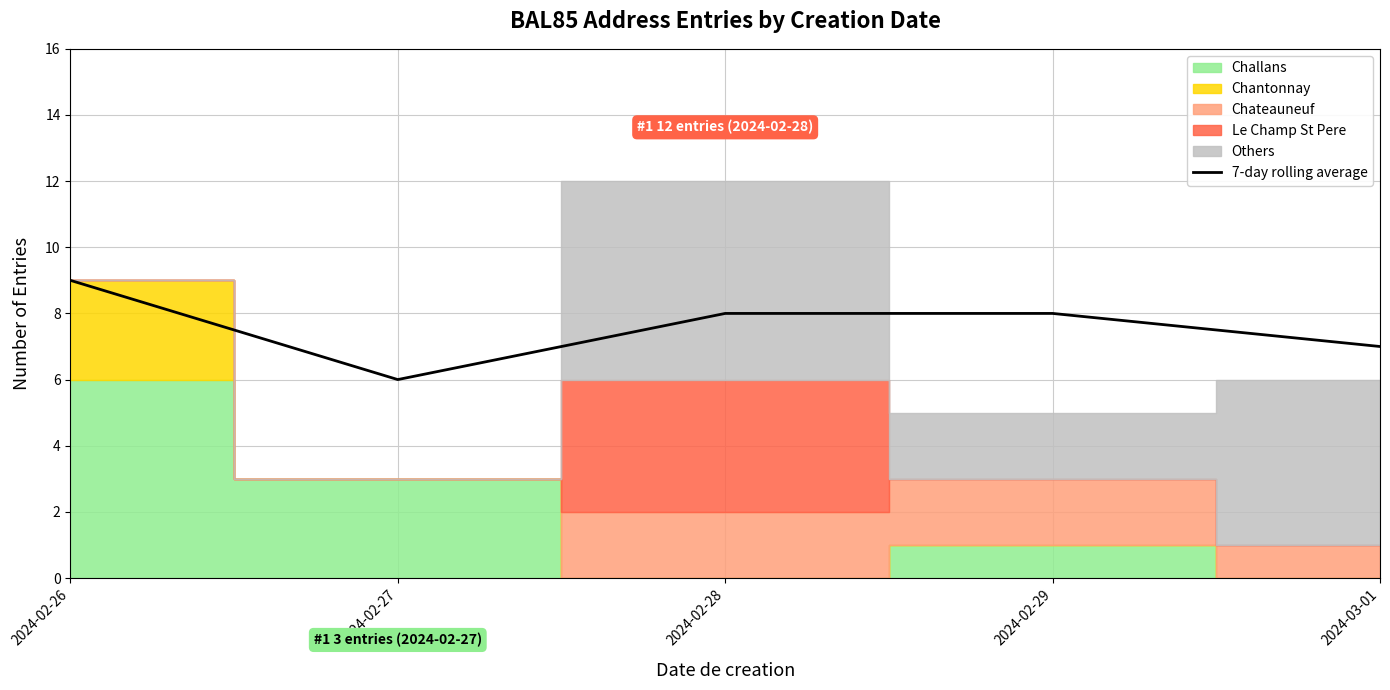

Is it true that the value at 2024-02-28 is 8?

True